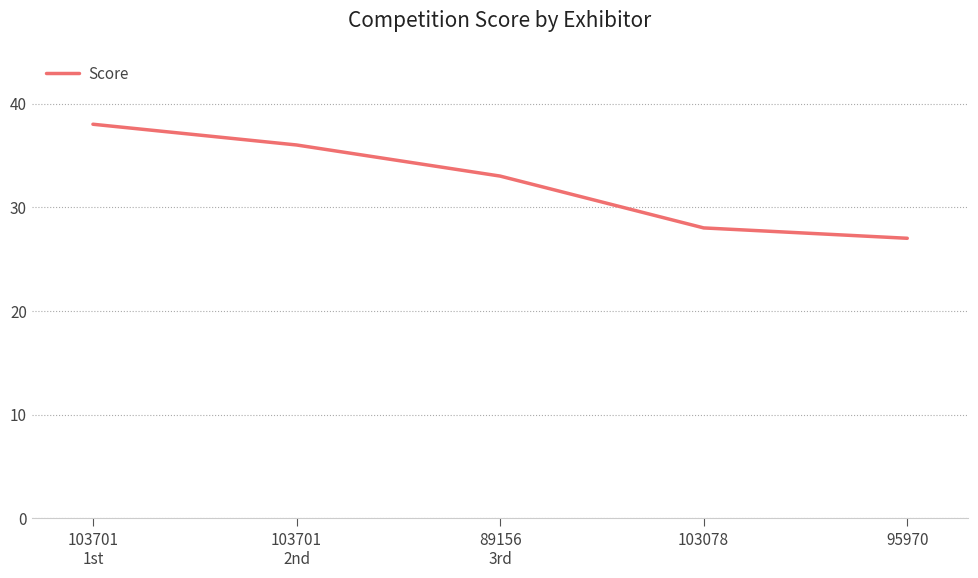

Is it true that the value at 103701
1st is 38?

True